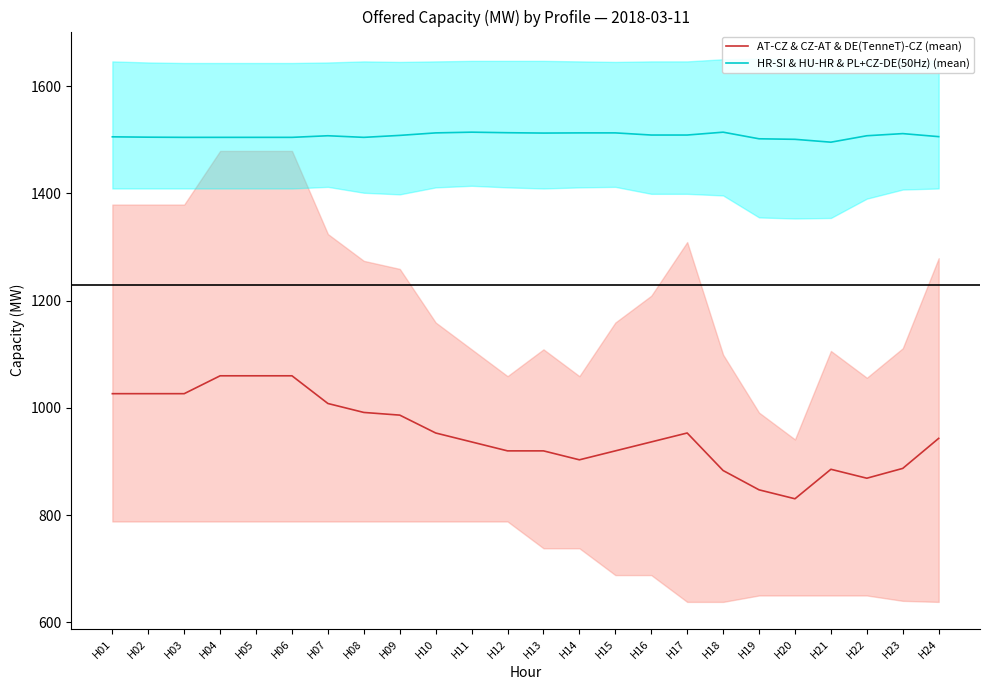

True or false: AT-CZ & CZ-AT & DE(TenneT)-CZ (mean) and HR-SI & HU-HR & PL+CZ-DE(50Hz) (mean) intersect in this chart.

False